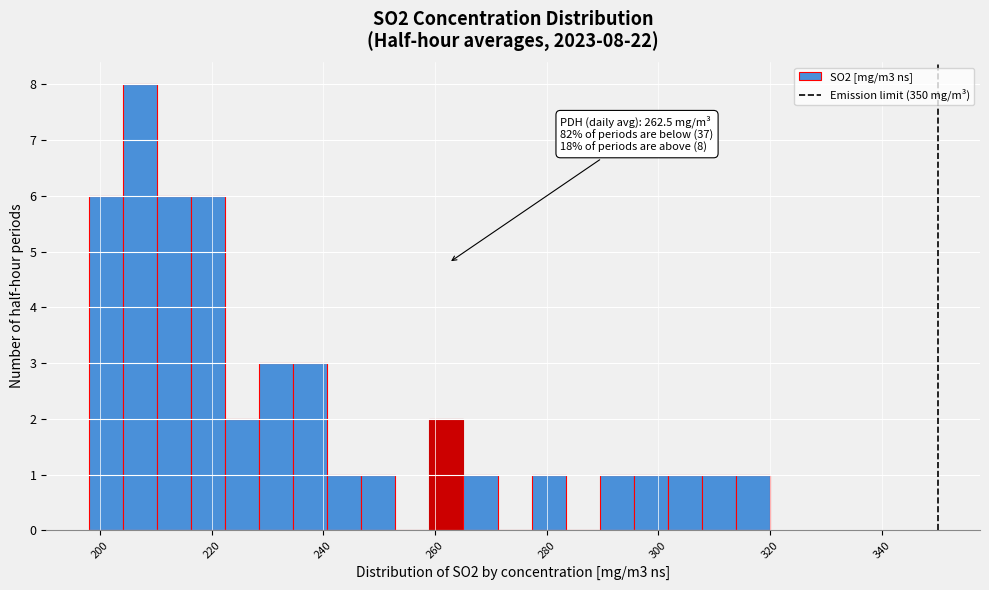

Read against the x-axis, roughly where is the centre of the tallest bar?

208